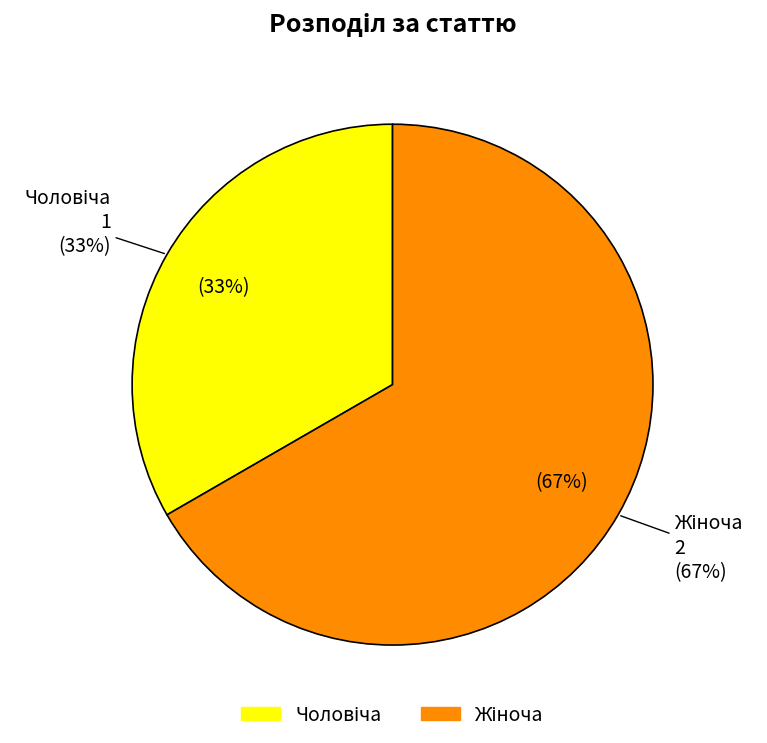

What is the majority slice?

Жіноча